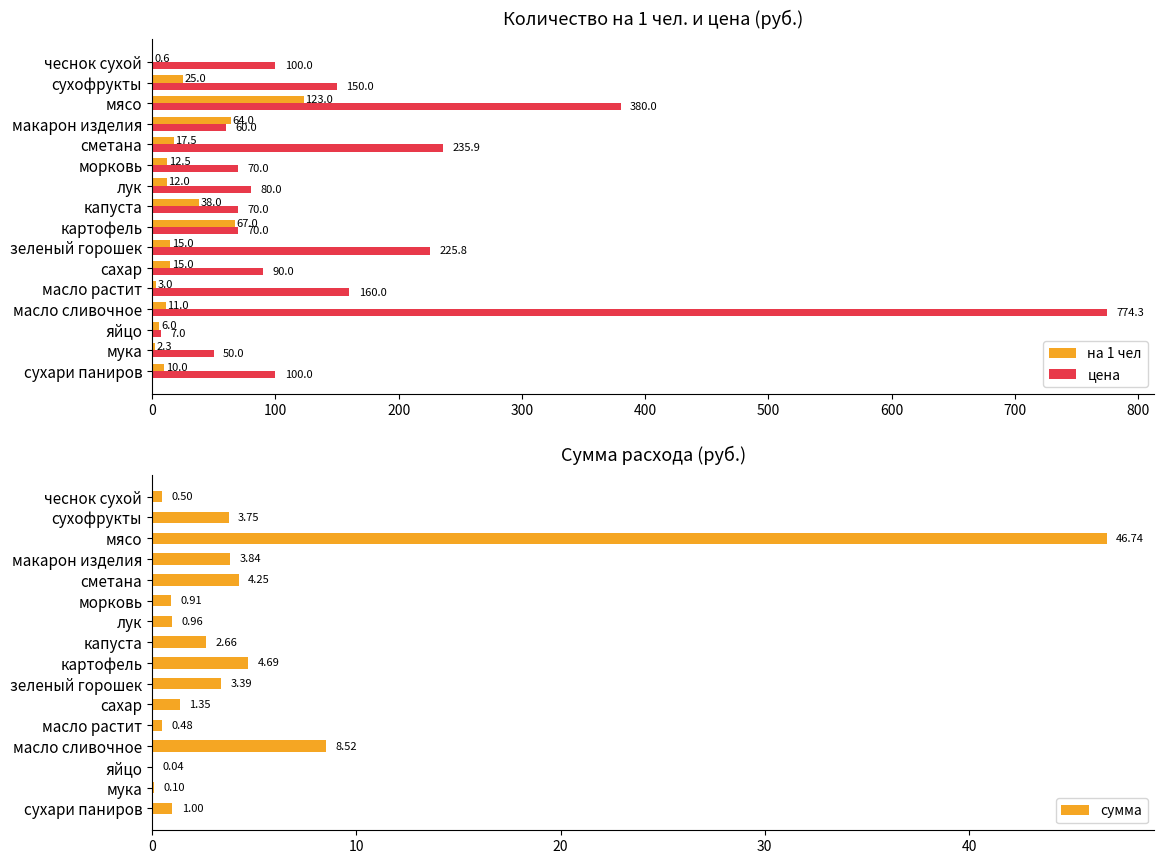

Where is на 1 чел nearest to the value 61?

макарон изделия